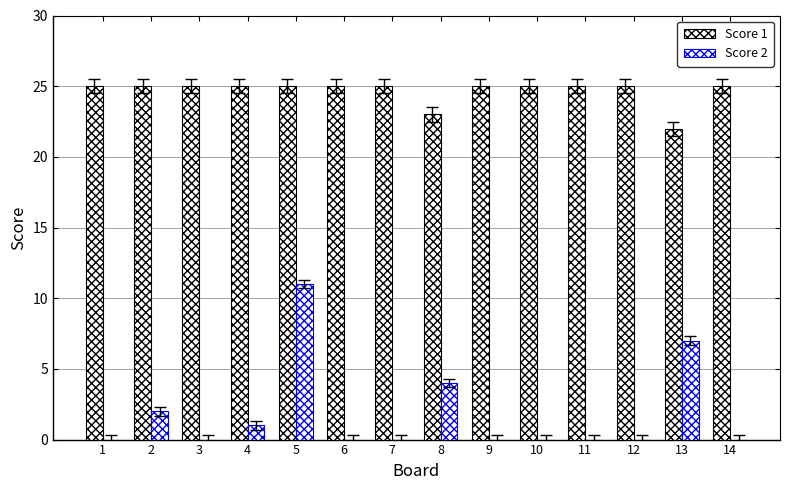

How many groups of bars are there?

14